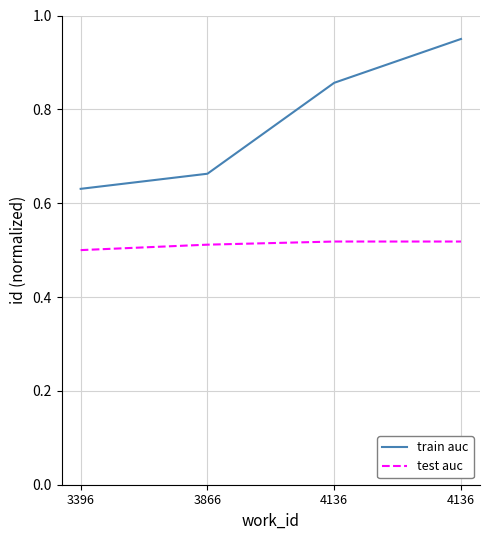

Rank the series by their maximum value, from lowest to highest.

test auc, train auc